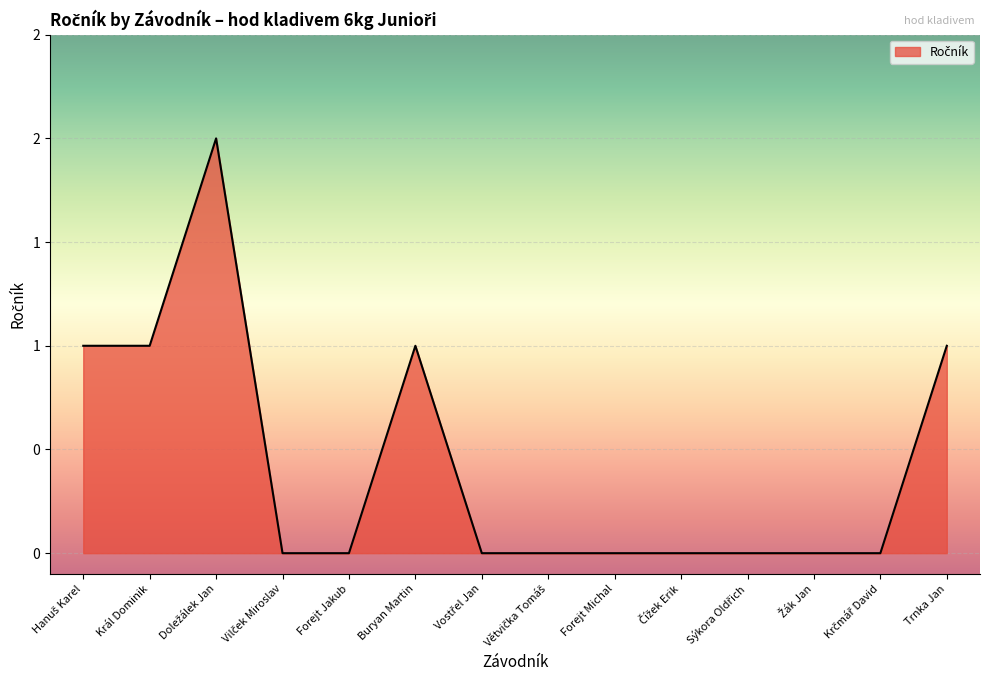

What is the difference between the values at Sýkora Oldřich and Král Dominik?

1